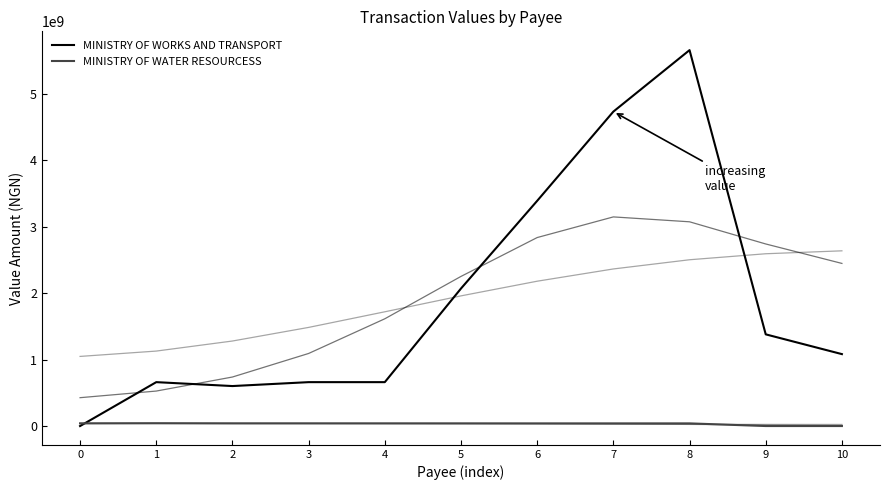

How many interior local valleys does the MINISTRY OF WORKS AND TRANSPORT series have?

1